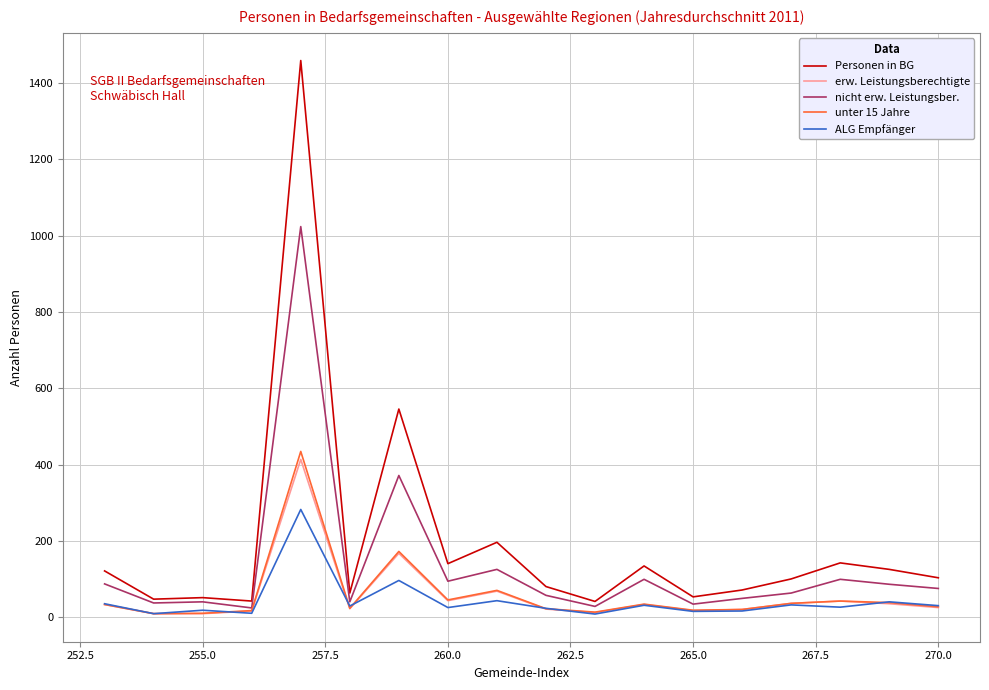

Does the chart display data point markers on the line(s)?

No